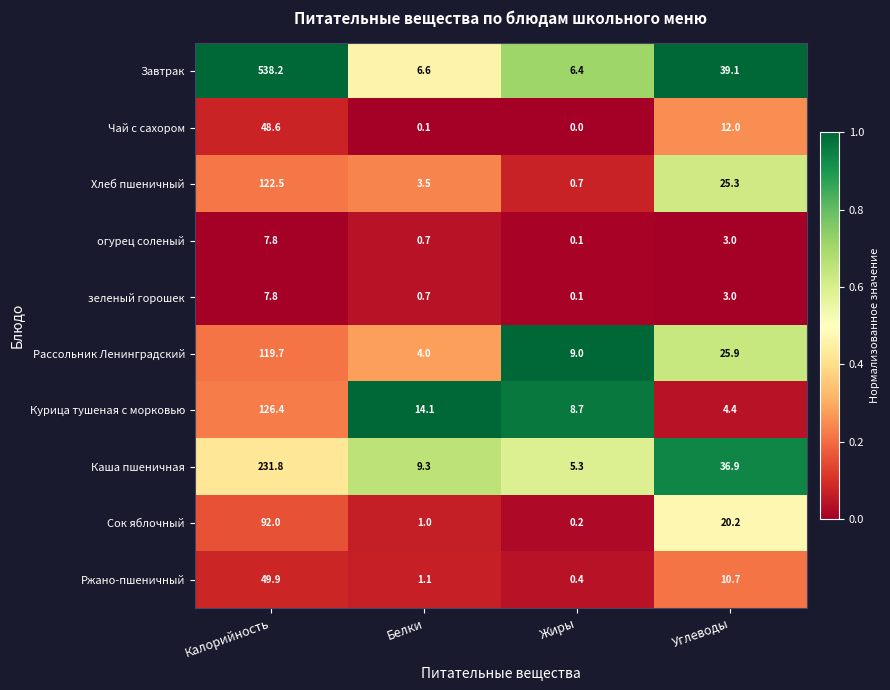

At which category is the sum across all series the highest?

Калорийность